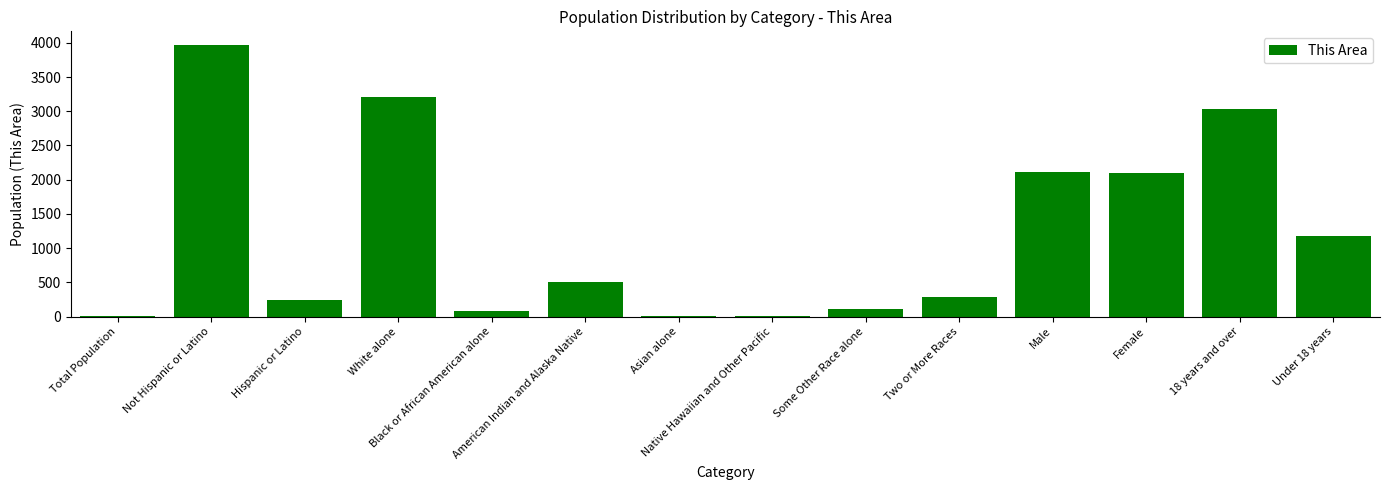

Are the bars grouped side by side (vs. stacked)?

No